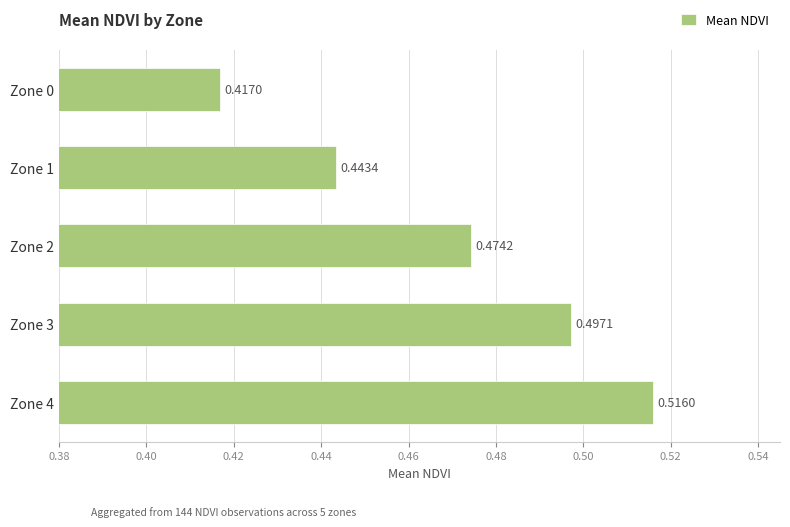

Rank the categories by value from highest to lowest.

Zone 4, Zone 3, Zone 2, Zone 1, Zone 0